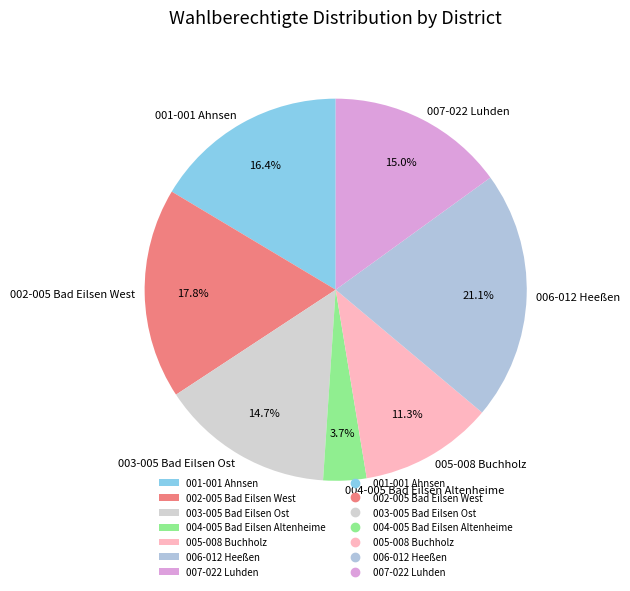

To the nearest percent, what portion does 001-001 Ahnsen represent?

16%